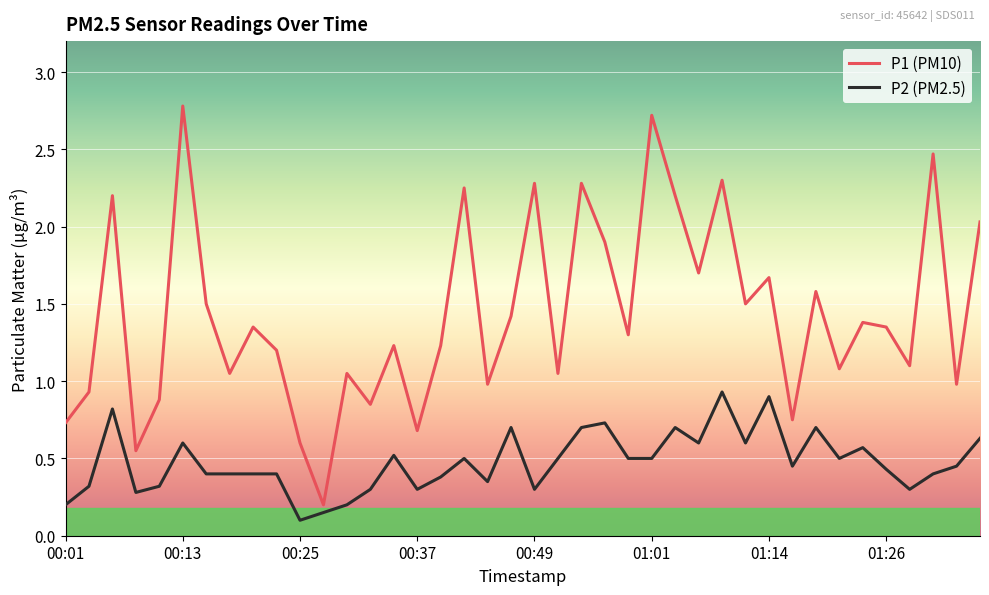

Which series has the largest total across all categories?

P1 (PM10)